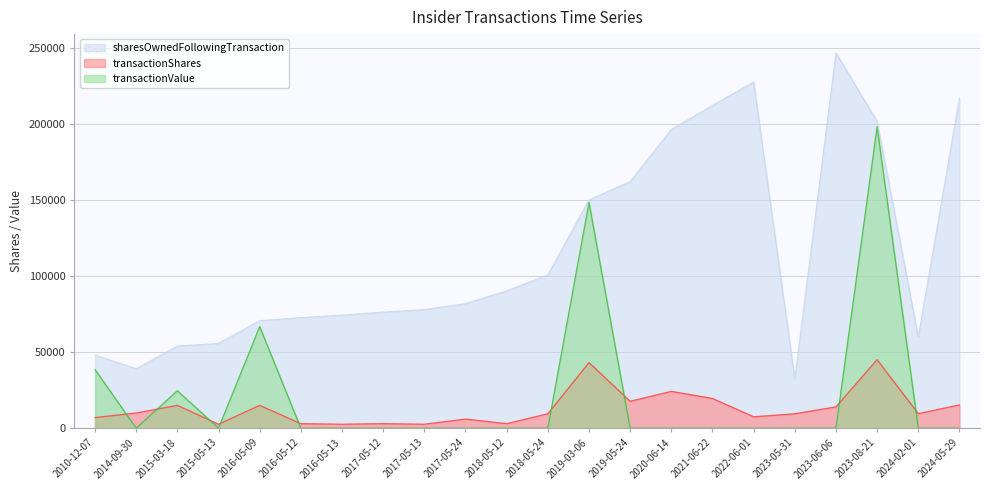

Reading left to right, what are all the values shown in this chart?

sharesOwnedFollowingTransaction: 48000	39000	54000	55691	70691	72620	74311	76241	77932	81822	90174	100695	149995	162046	196250	212057	227390	32170	246586	201586	59906	216869
transactionShares: 7000	10000	15000	2609	15000	2976	2608	2977	2609	6000	2976	9474	43100	17688	24194	19547	7503	9474	14018	45000	9554	15283
transactionValue: 38500	0	24600	0	66750	0	0	0	0	0	0	0	148264	0	0	0	0	0	0	198063	0	0